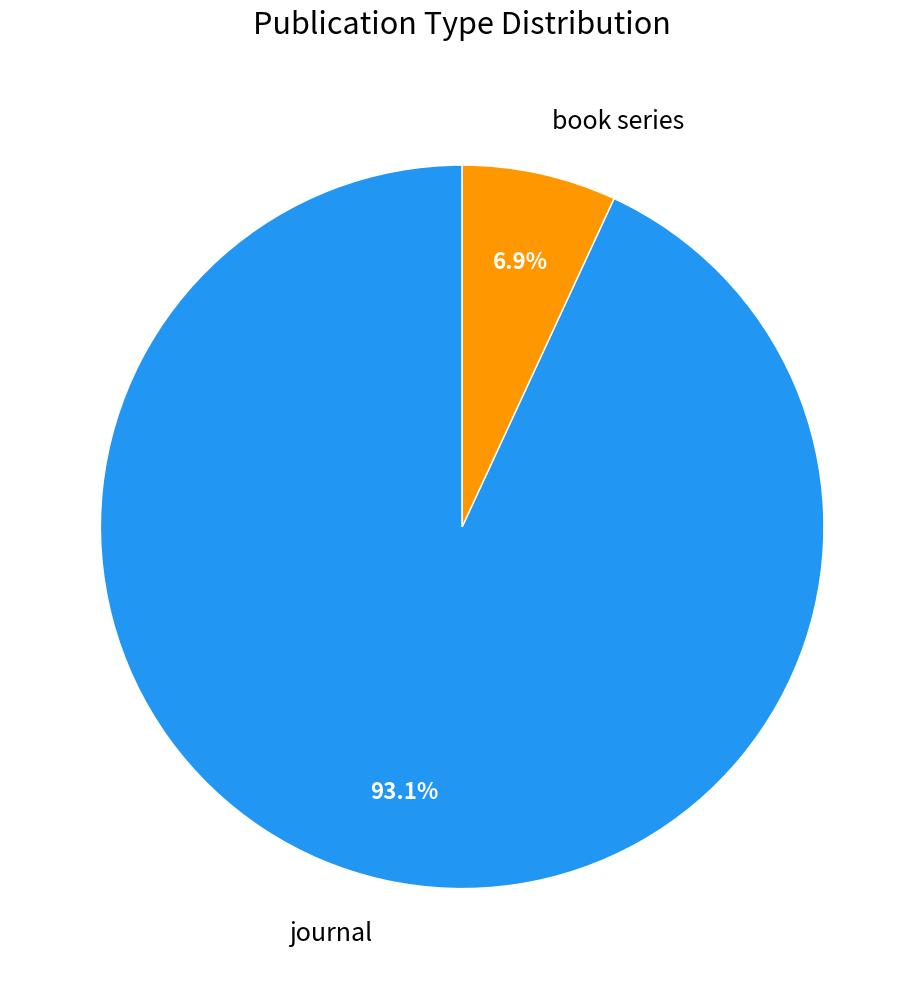

Combined, do book series and journal account for over 50%?

Yes